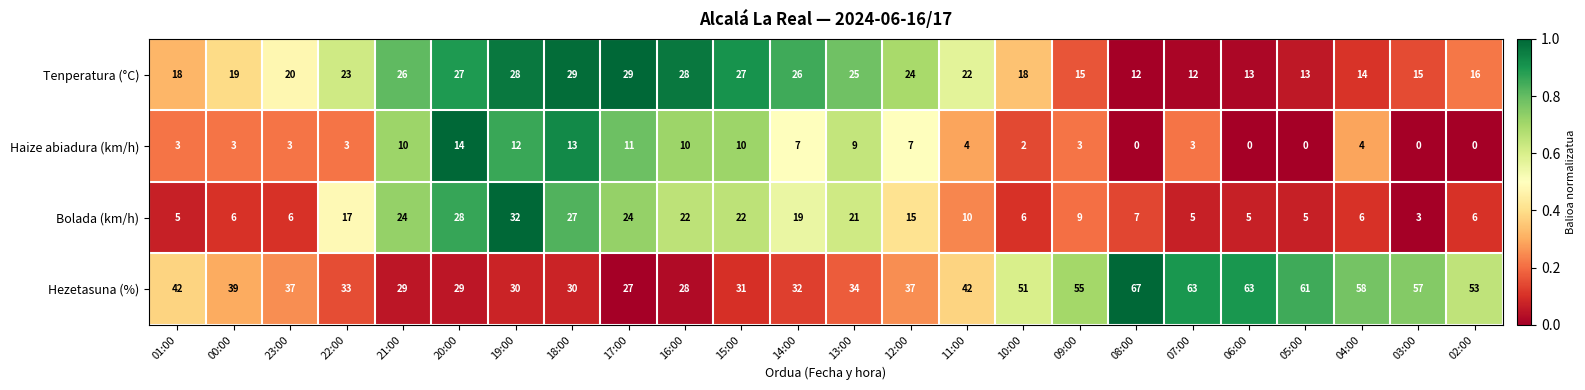

How many series are shown in this chart?

4